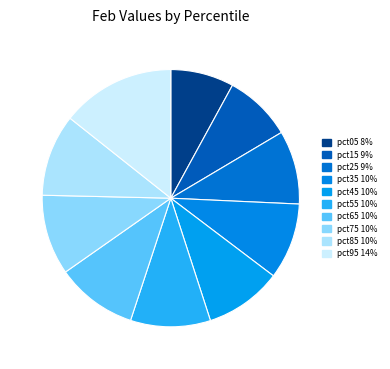

The pct55 slice represents 10% of the pie. True or false?

True